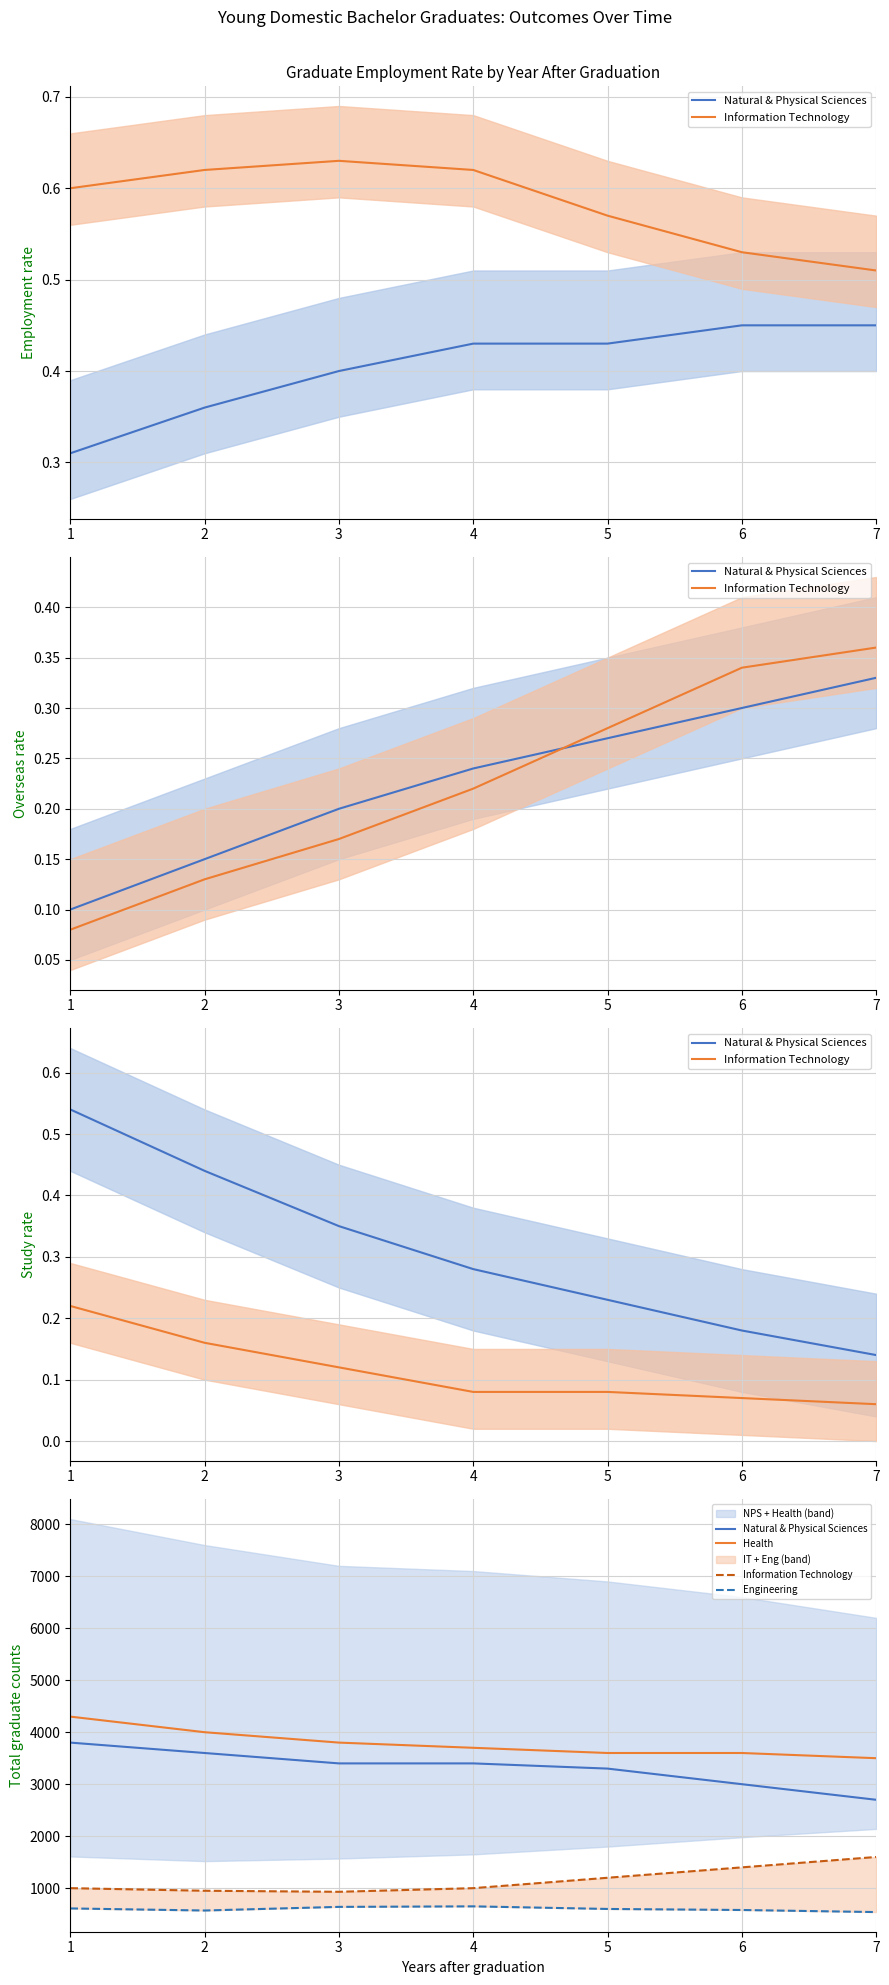

Does the chart have visible grid lines?

Yes